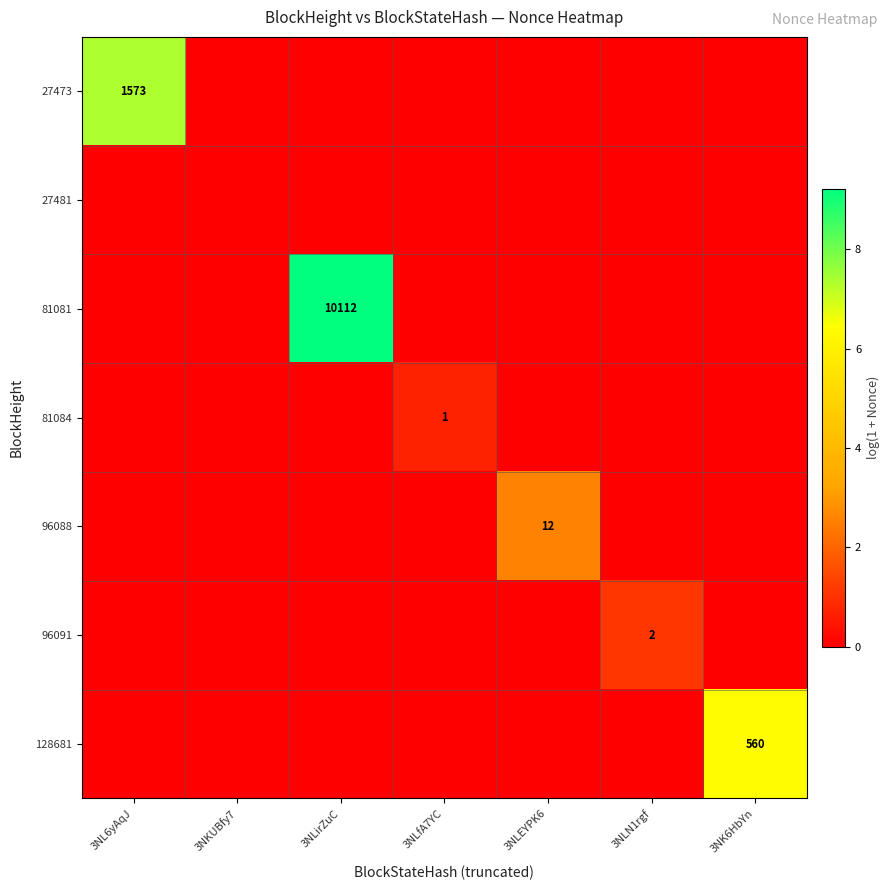

At which category is the sum across all series the highest?

3NLirZuC